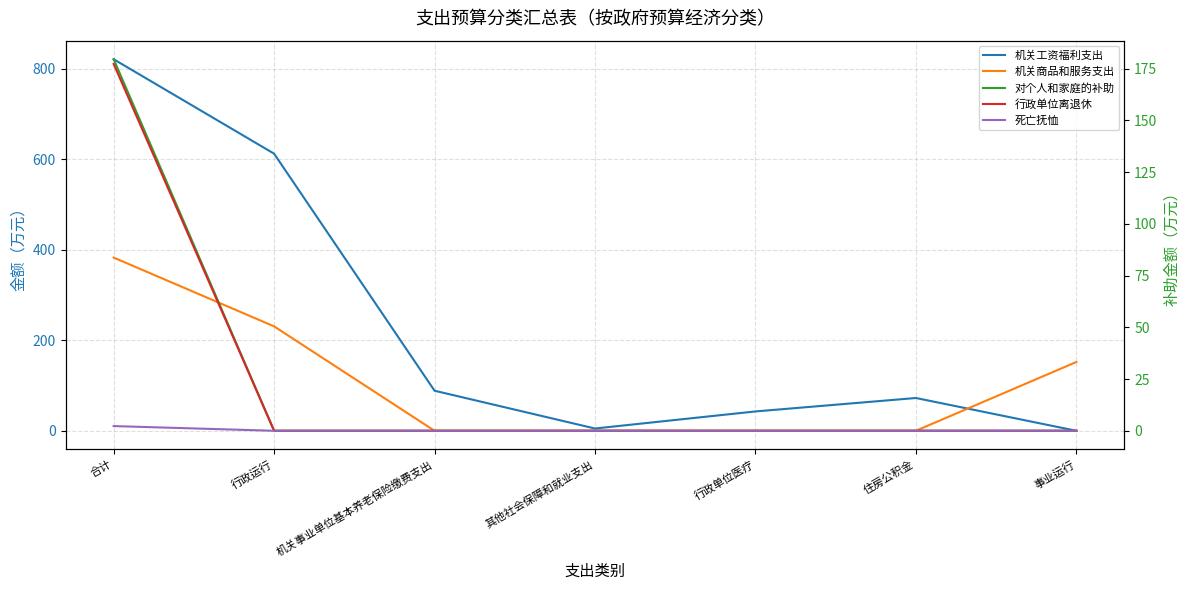

What is the sum of the 机关工资福利支出 values at 其他社会保障和就业支出 and 合计?

826.0